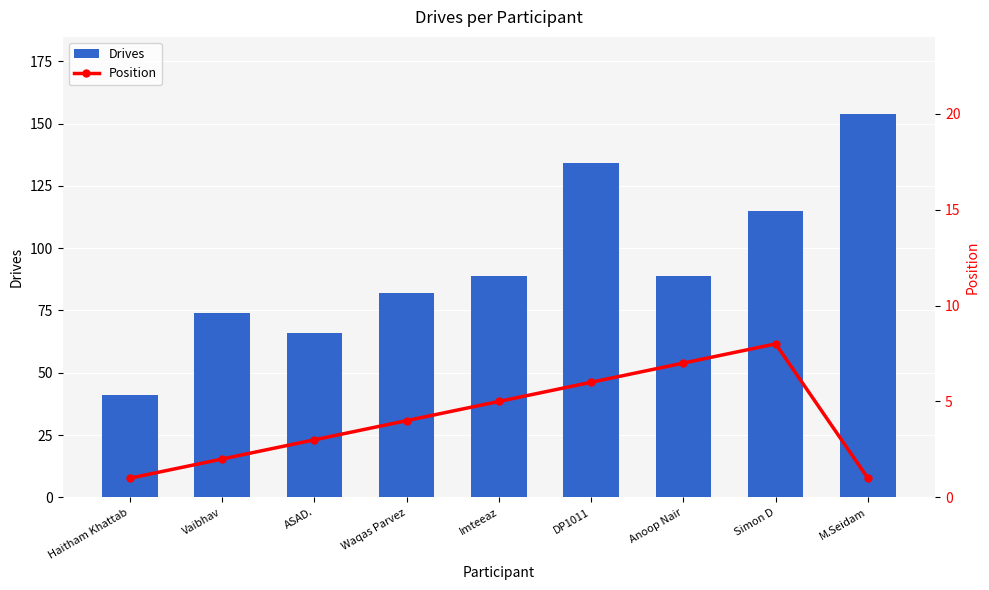

At how many categories does at least one series exceed 104?

3